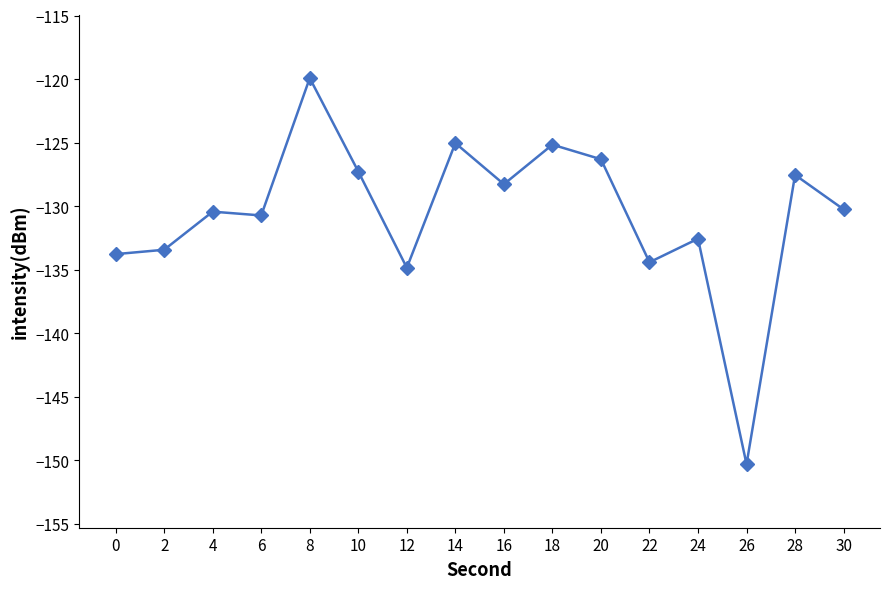

True or false: the data has more than 1 interior local peaks.

True